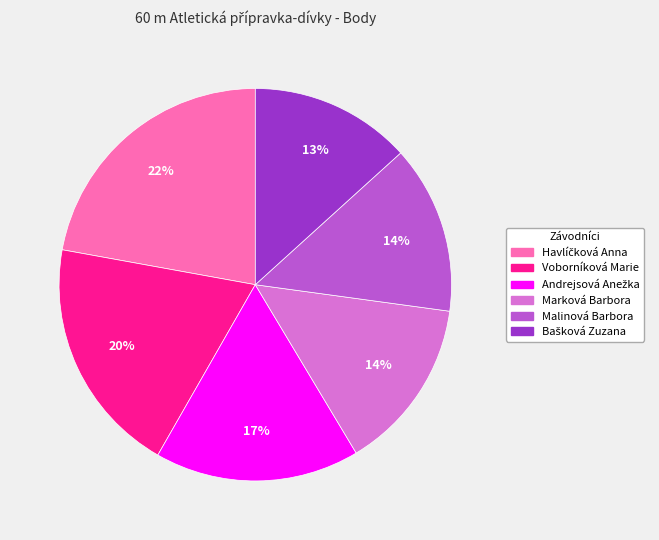

To the nearest percent, what is the average slice percentage?

17%